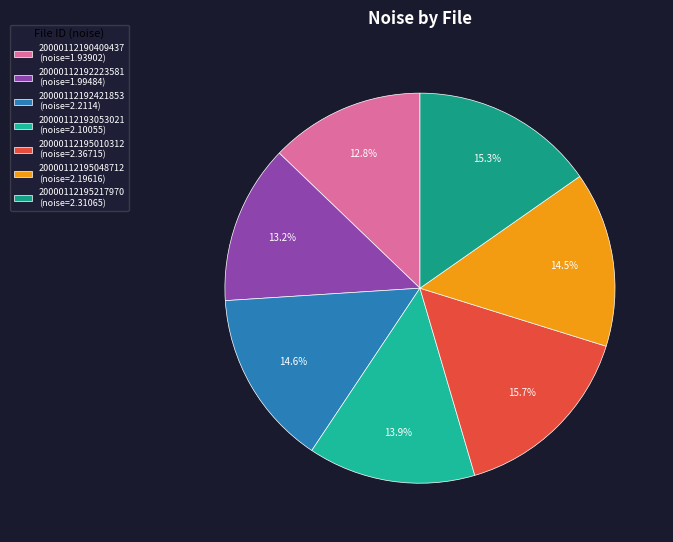

How many slices are in this pie chart?

7